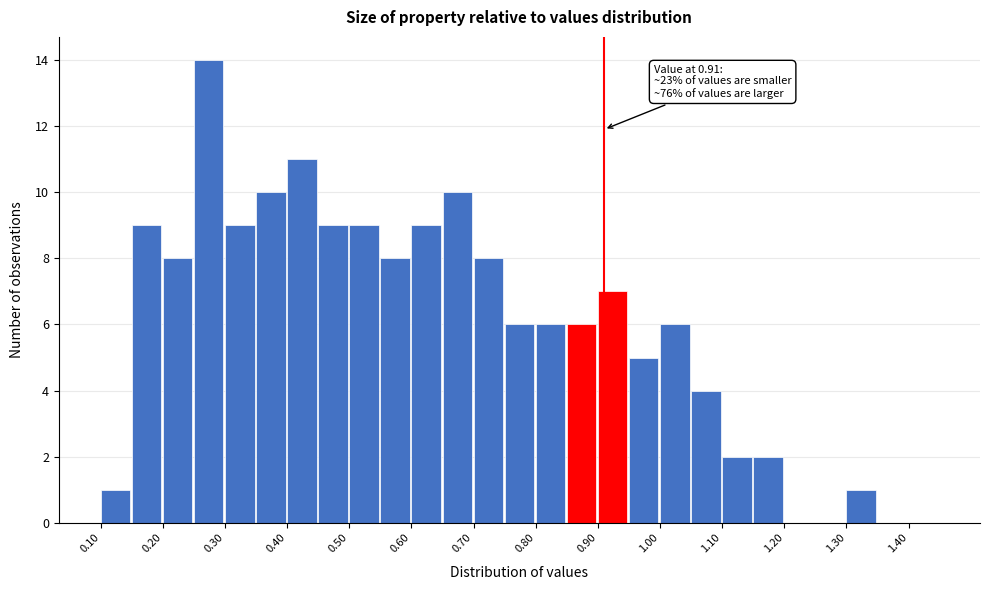

Which range on the x-axis has the tallest bar?

0.25 to 0.30